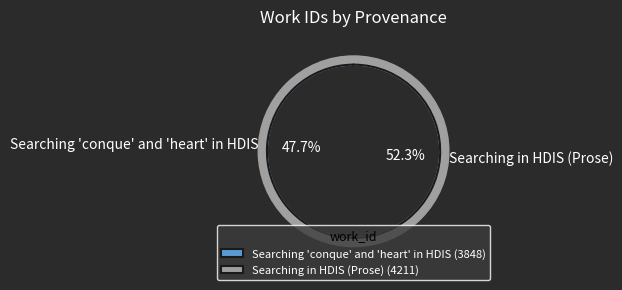

Is there a majority slice in this chart?

Yes